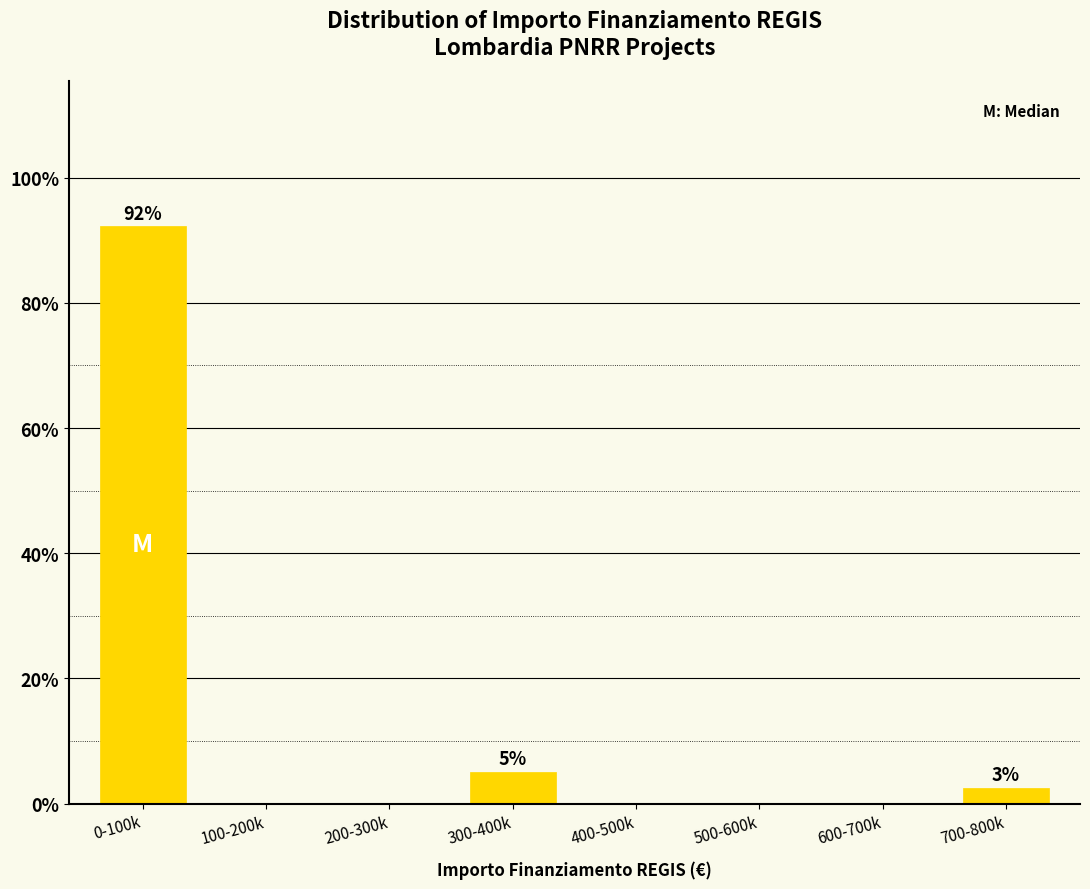

Reading left to right, list all the values displayed in this chart.

0-100k=92.3	100-200k=0.0	200-300k=0.0	300-400k=5.1	400-500k=0.0	500-600k=0.0	600-700k=0.0	700-800k=2.6